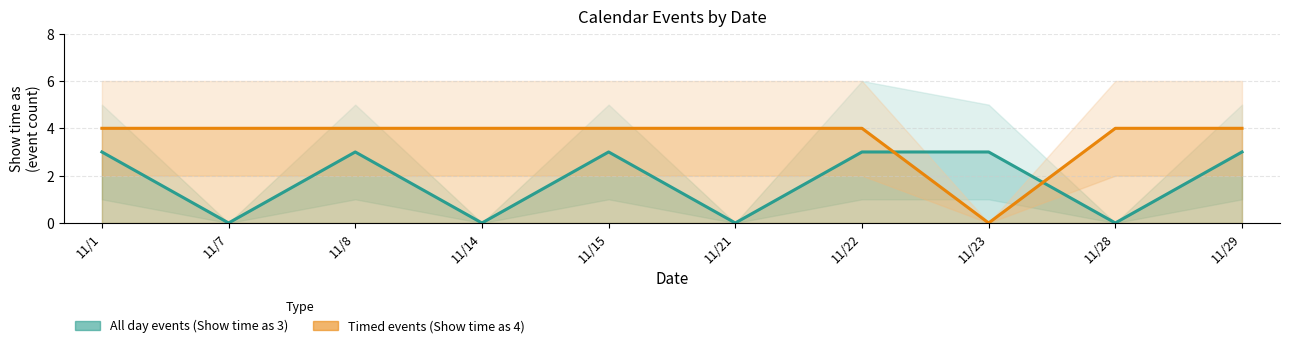

What is the difference between the second highest and second lowest values in the All day events (Show time as 3) series?

3